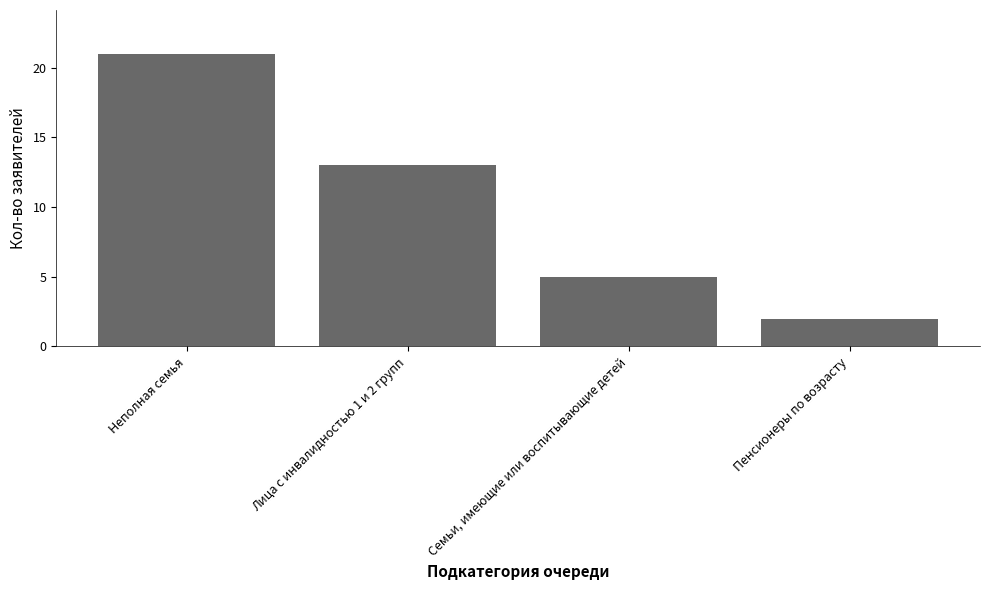

Which category has the lowest value across all series?

Пенсионеры по возрасту